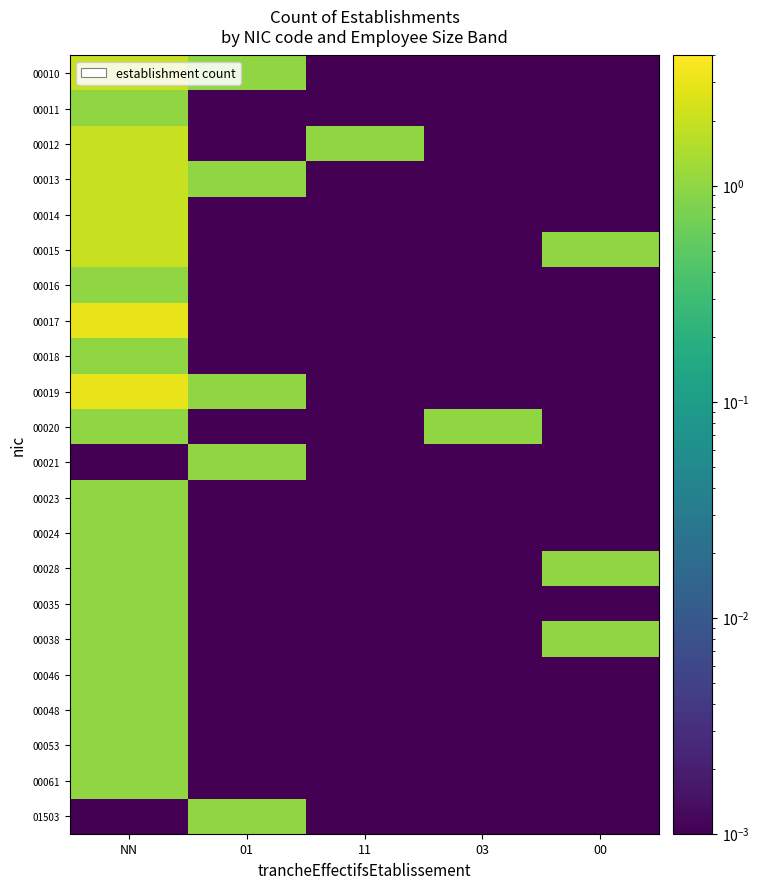

At which category does the chart reach its peak across all series?

NN